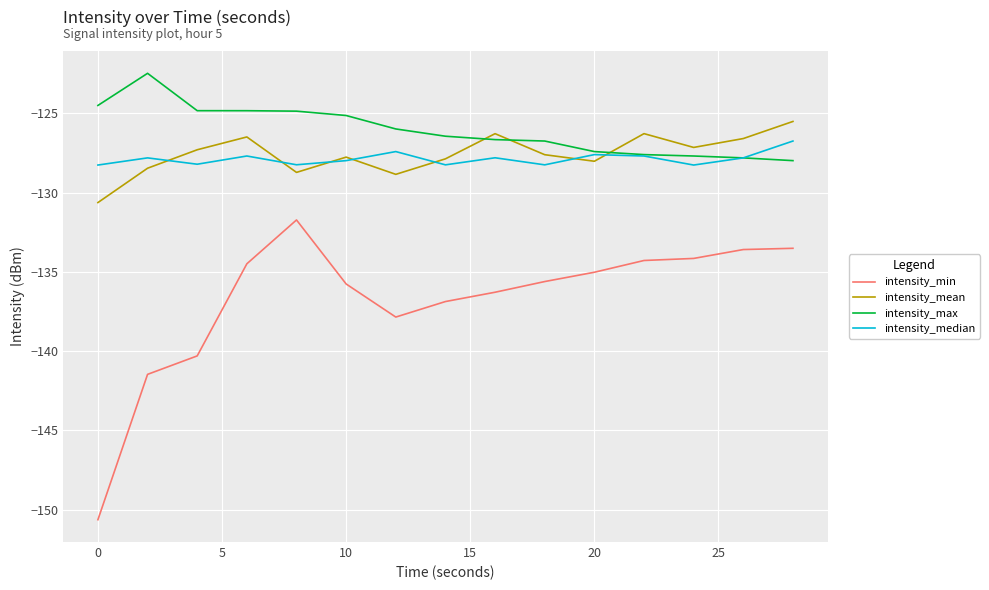

What is the minimum value for intensity_max?

-128.0